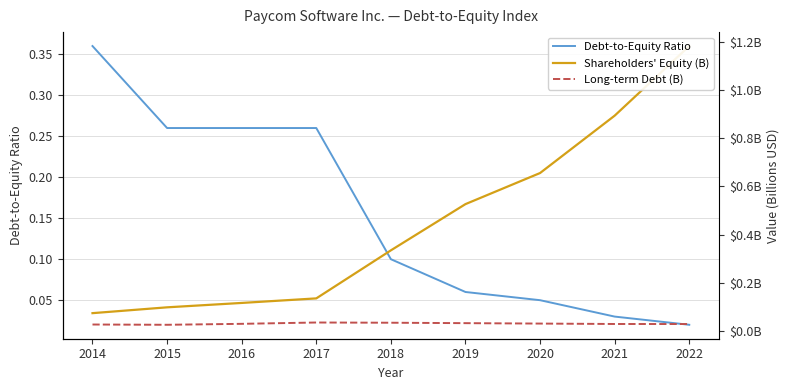

Reading left to right, what are all the values shown in this chart?

Debt-to-Equity Ratio: 0.4	0.3	0.3	0.3	0.1	0.1	0.1	0.0	0.0
Shareholders' Equity (B): 0.1	0.1	0.1	0.1	0.3	0.5	0.7	0.9	1.2
Long-term Debt (B): 0.0	0.0	0.0	0.0	0.0	0.0	0.0	0.0	0.0